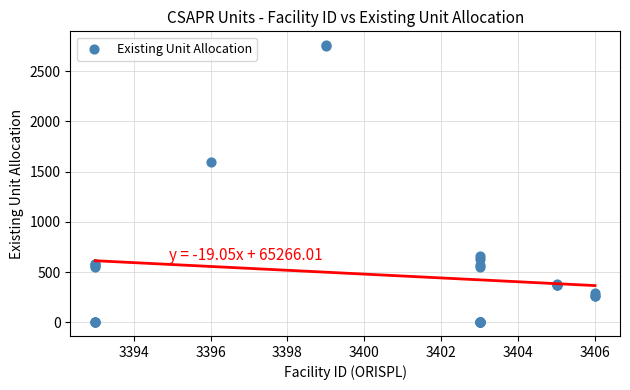

What Y value in the scatter plot is closest to 1380?

1598